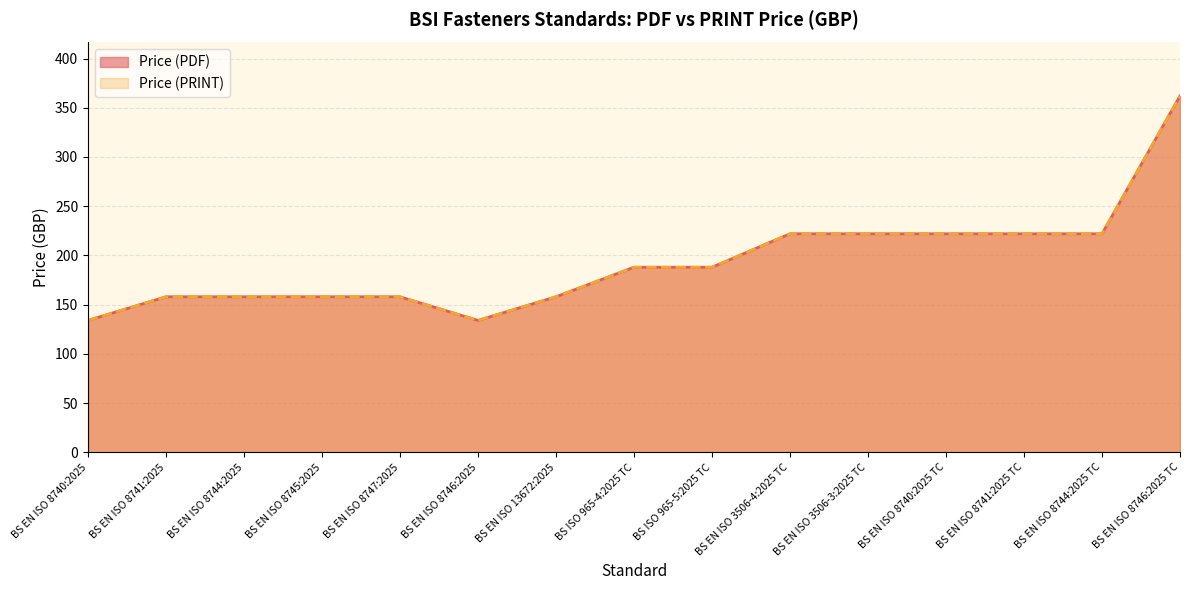

Which category has the highest value in the Price (PRINT) series?

BS EN ISO 8746:2025 TC